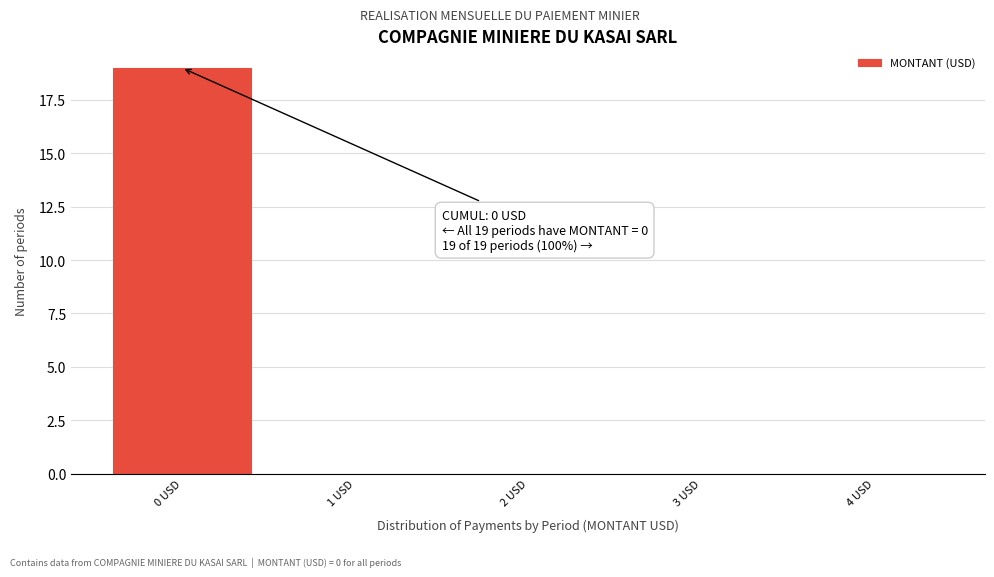

Which range on the x-axis has the tallest bar?

-0.5 to 0.5